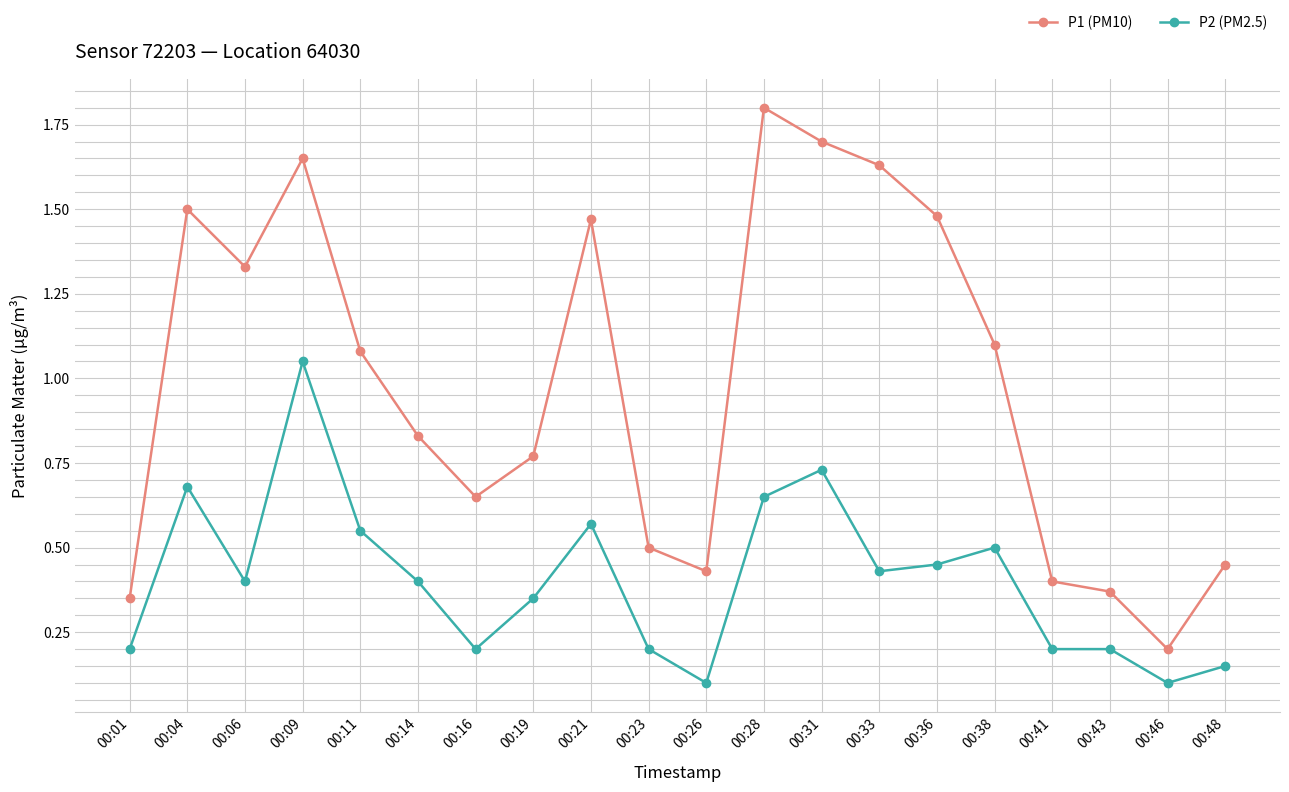

What is the sum of the P1 (PM10) values at 00:28 and 00:23?

2.3